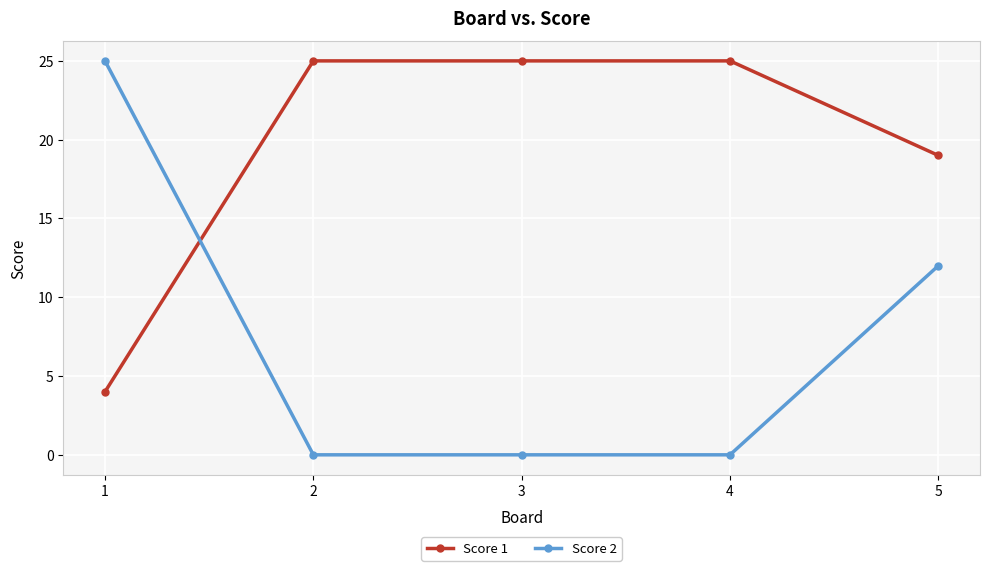

Is the value of Score 2 at 2 greater than the value of Score 1 at 3?

No